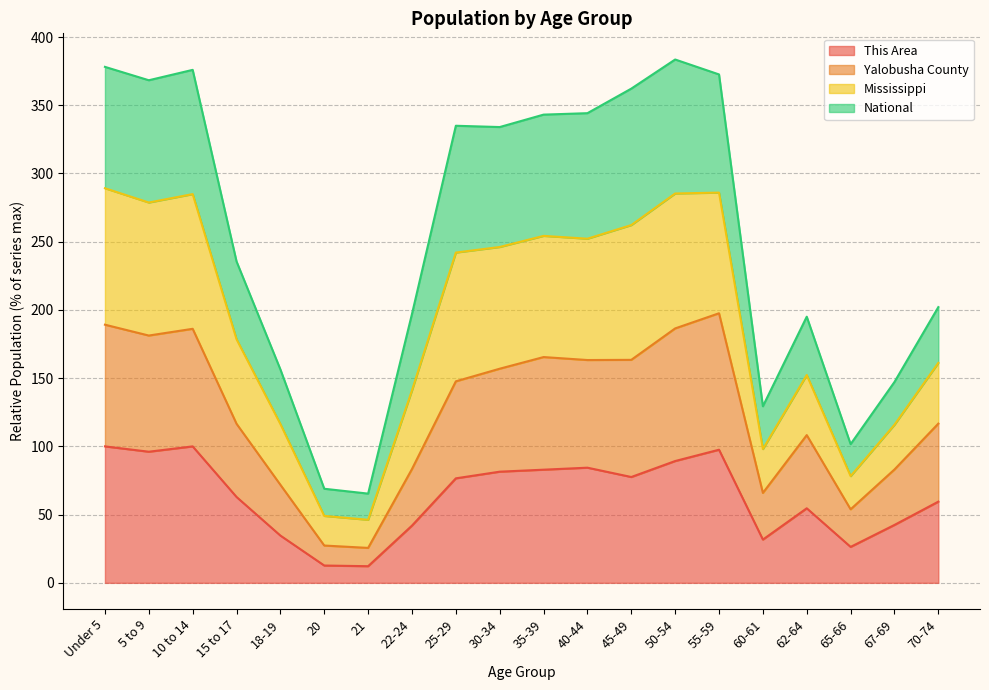

What is the lowest value of the This Area series?

12.2